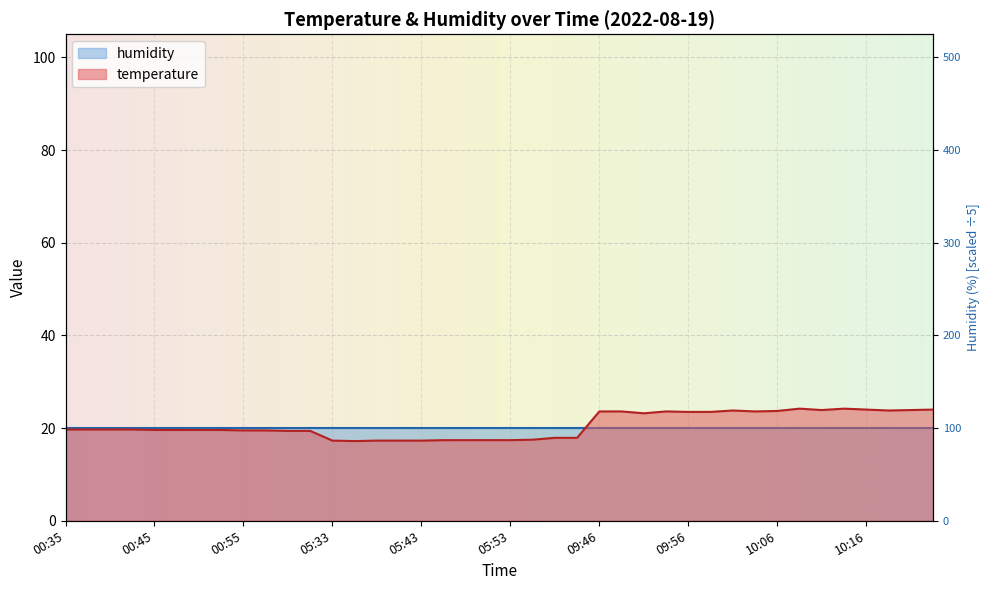

What is the maximum value shown in the chart?

24.2